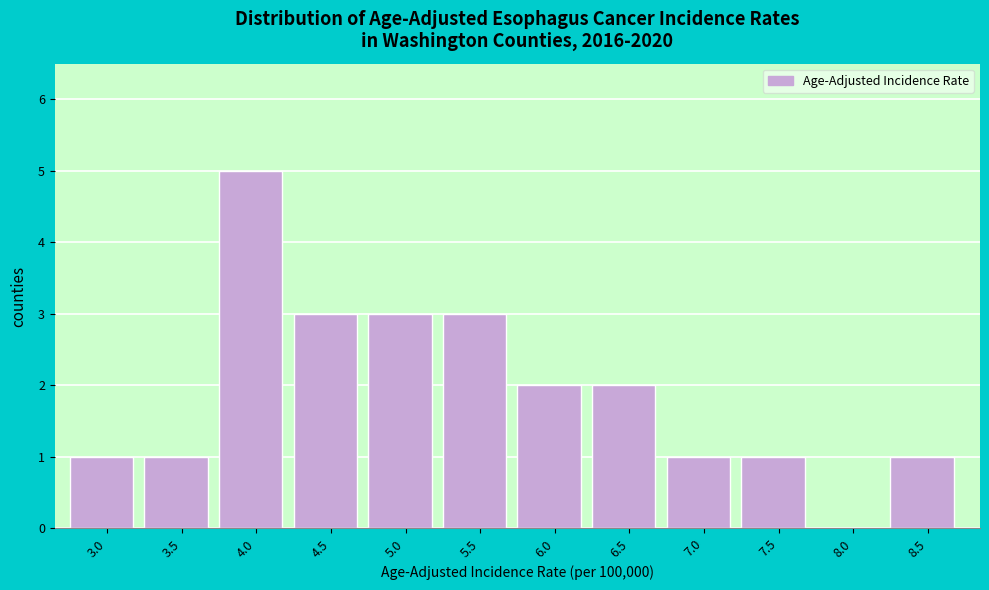

Reading left to right, list all the values displayed in this chart.

3.0=1	3.5=1	4.0=5	4.5=3	5.0=3	5.5=3	6.0=2	6.5=2	7.0=1	7.5=1	8.0=0	8.5=1